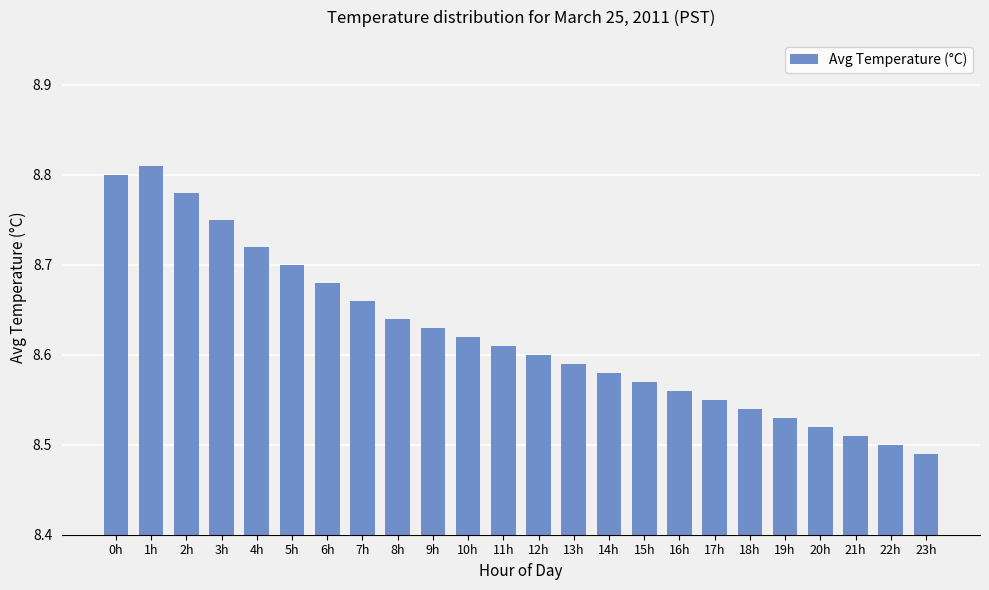

List the labels in order of value, largest first.

1h, 0h, 2h, 3h, 4h, 5h, 6h, 7h, 8h, 9h, 10h, 11h, 12h, 13h, 14h, 15h, 16h, 17h, 18h, 19h, 20h, 21h, 22h, 23h